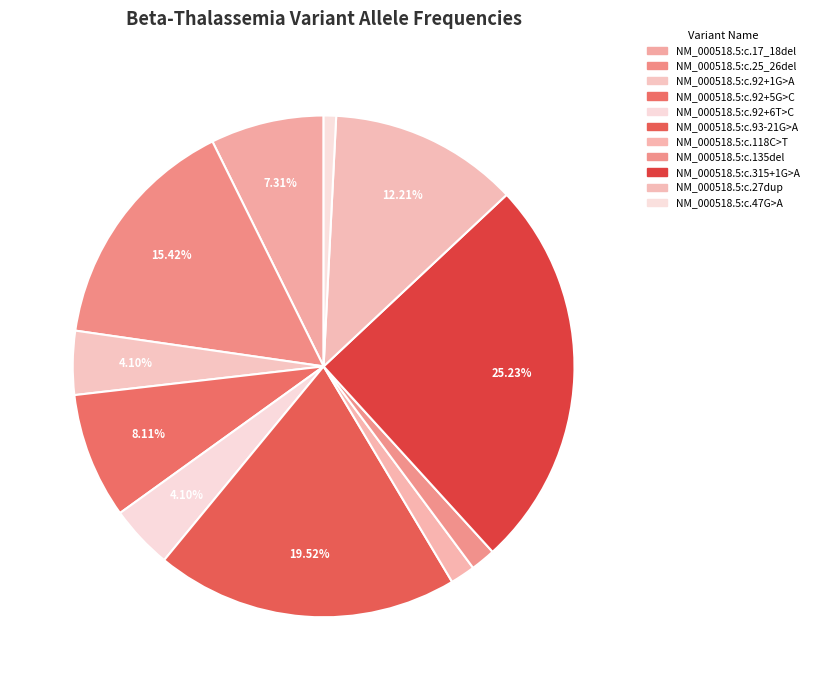

What is the smallest slice in the pie chart?

NM_000518.5:c.47G>A